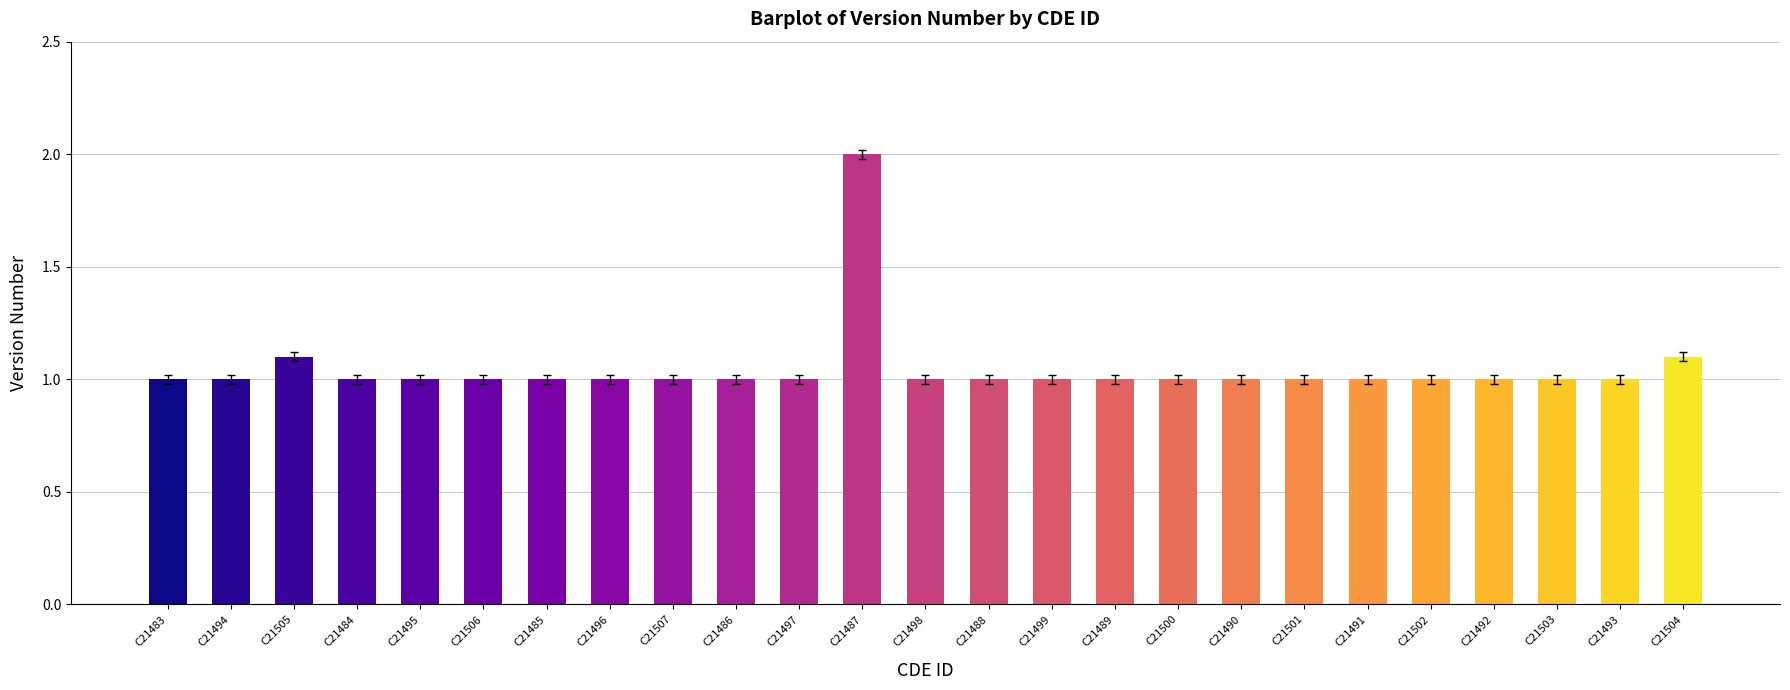

The chart shows a value of 1.0 at C21491. True or false?

True